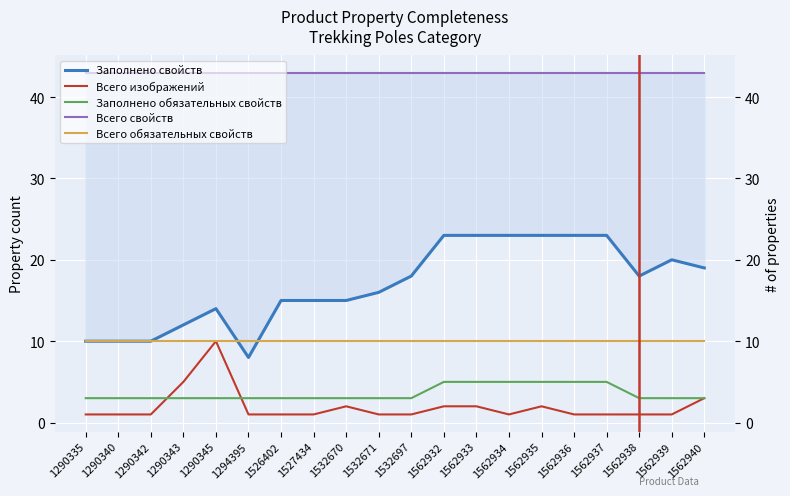

Is it true that Заполнено обязательных свойств equals 4 at 1290343?

False